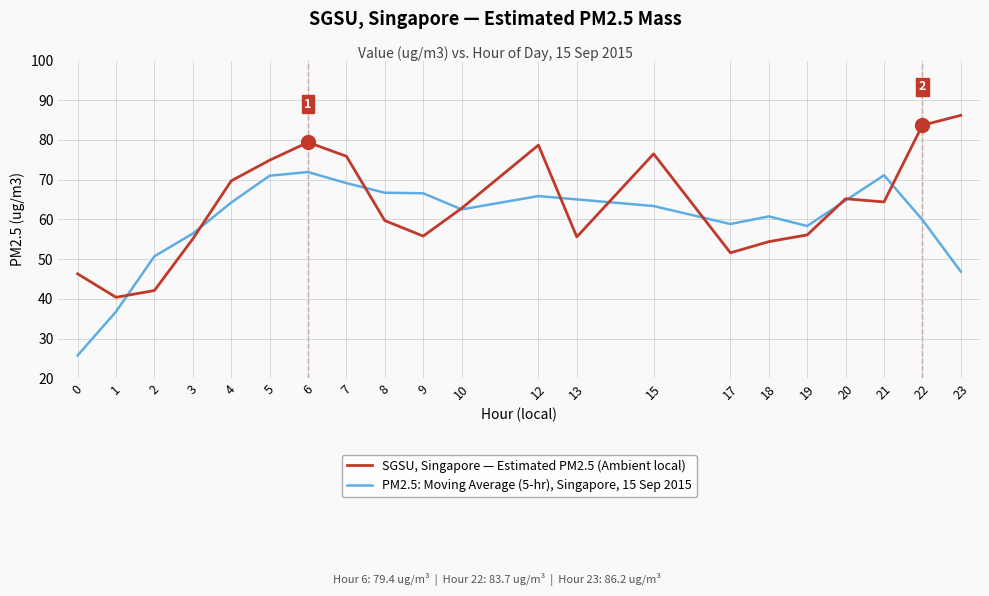

Which series has the largest total across all categories?

SGSU, Singapore — Estimated PM2.5 (Ambient local)